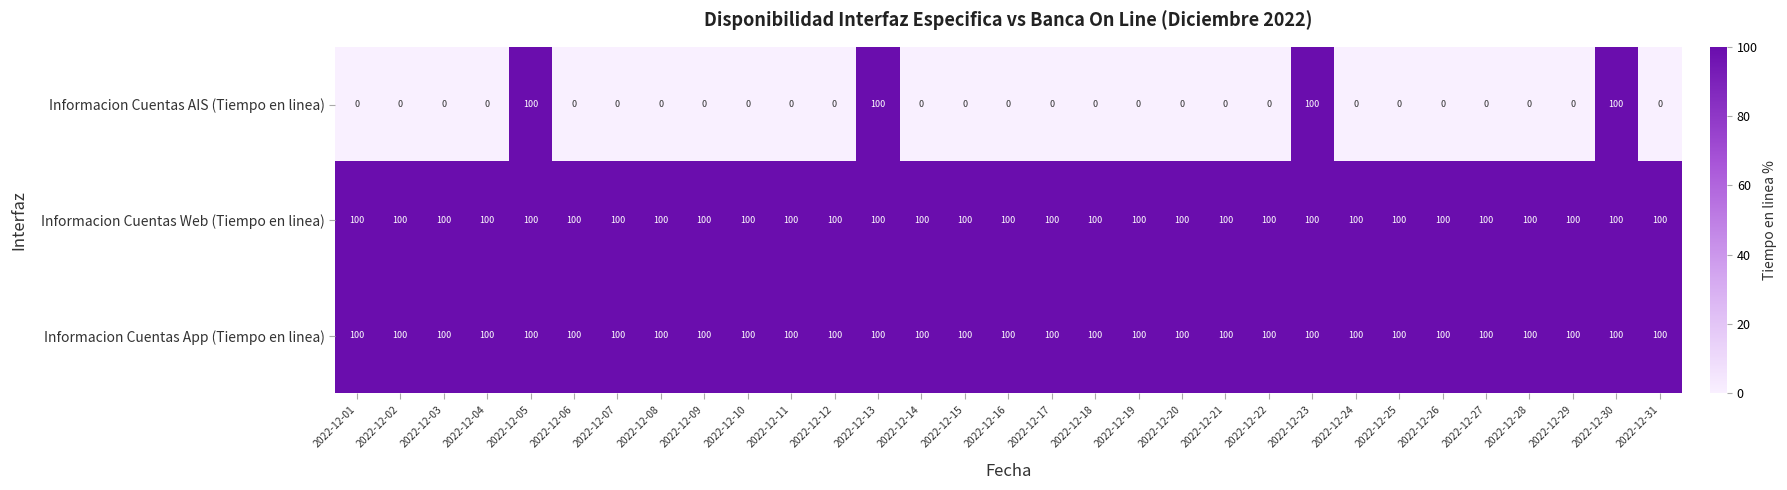

What is the highest value of the Informacion Cuentas AIS (Tiempo en linea) series?

100